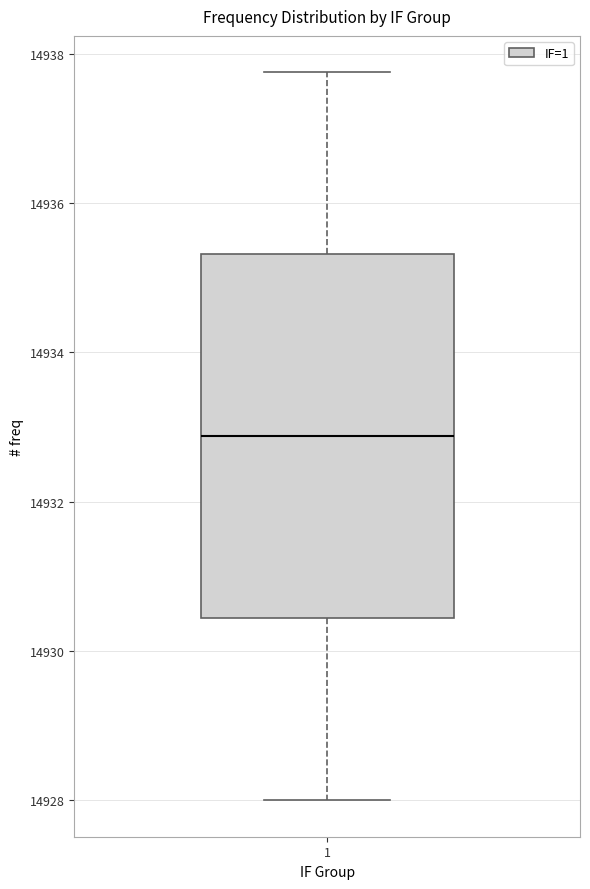

Transcribe this box plot: give where the median line is, the range the box spans, and where the two whiskers end, as read against the y-axis. The values are not printed on the chart, so give them approximately, as read against the axis.

median 14932.8, box 14930.4 to 14935.4, whiskers 14928.0 to 14937.8